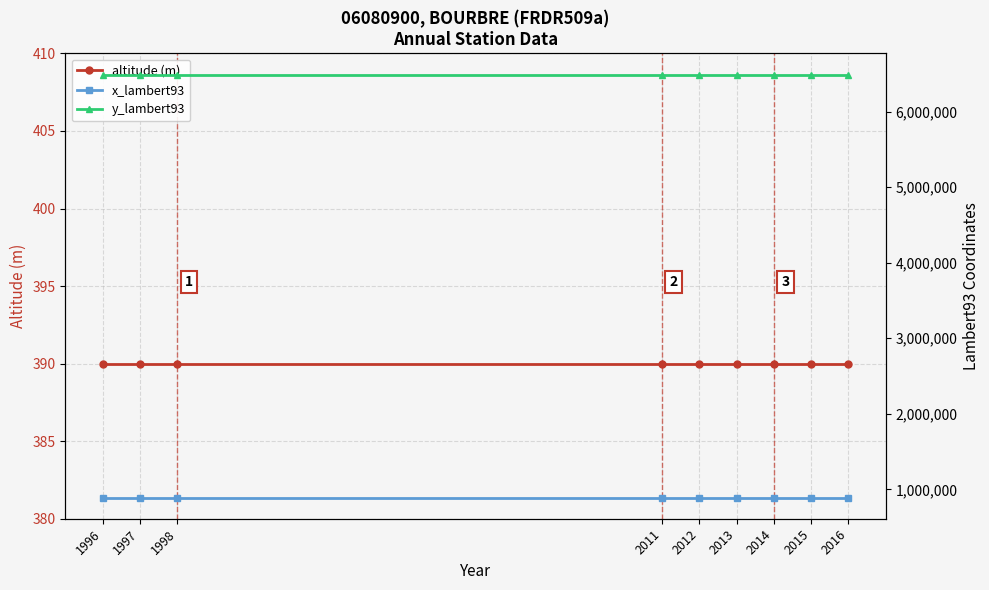

Rank the series by their maximum value, from lowest to highest.

altitude (m), x_lambert93, y_lambert93